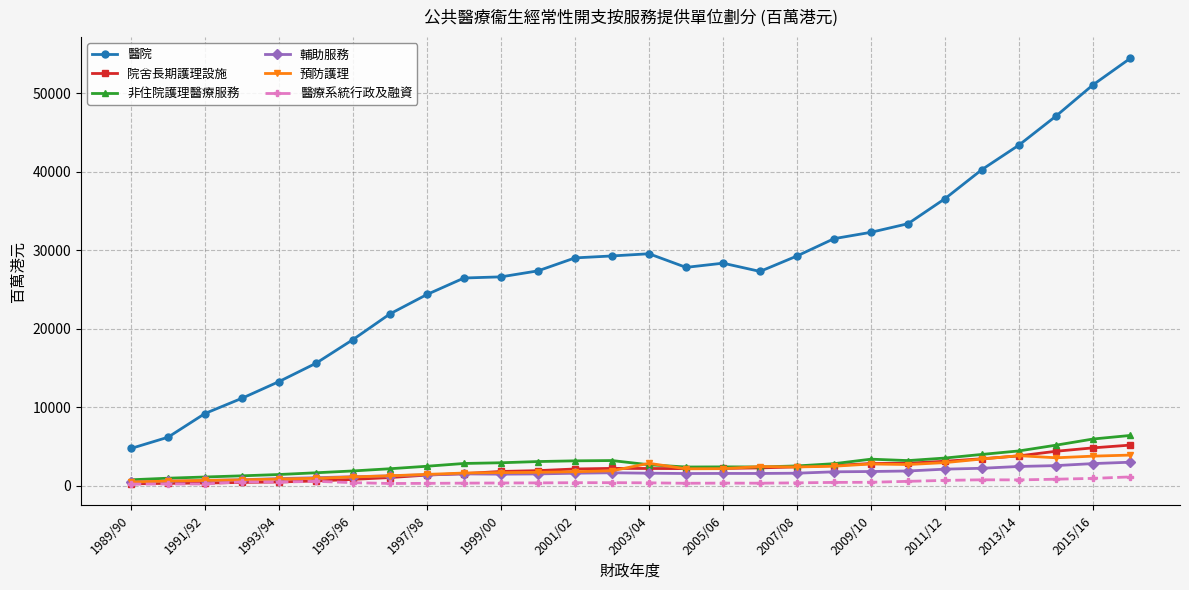

Which series has the largest range (max minus min)?

醫院